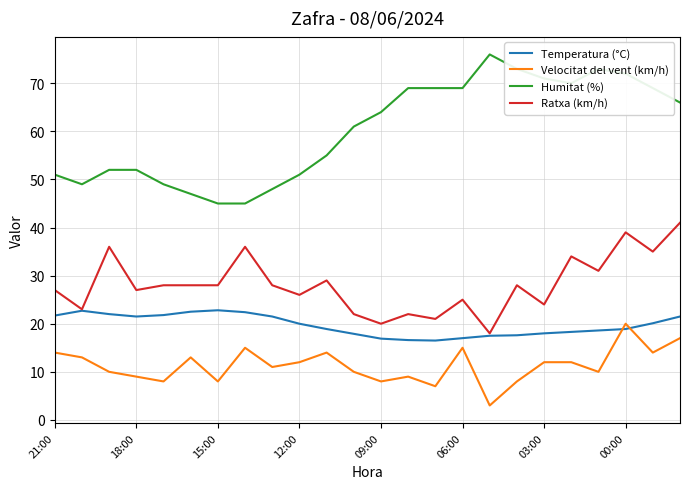

True or false: Ratxa (km/h) and Humitat (%) cross at least once.

False